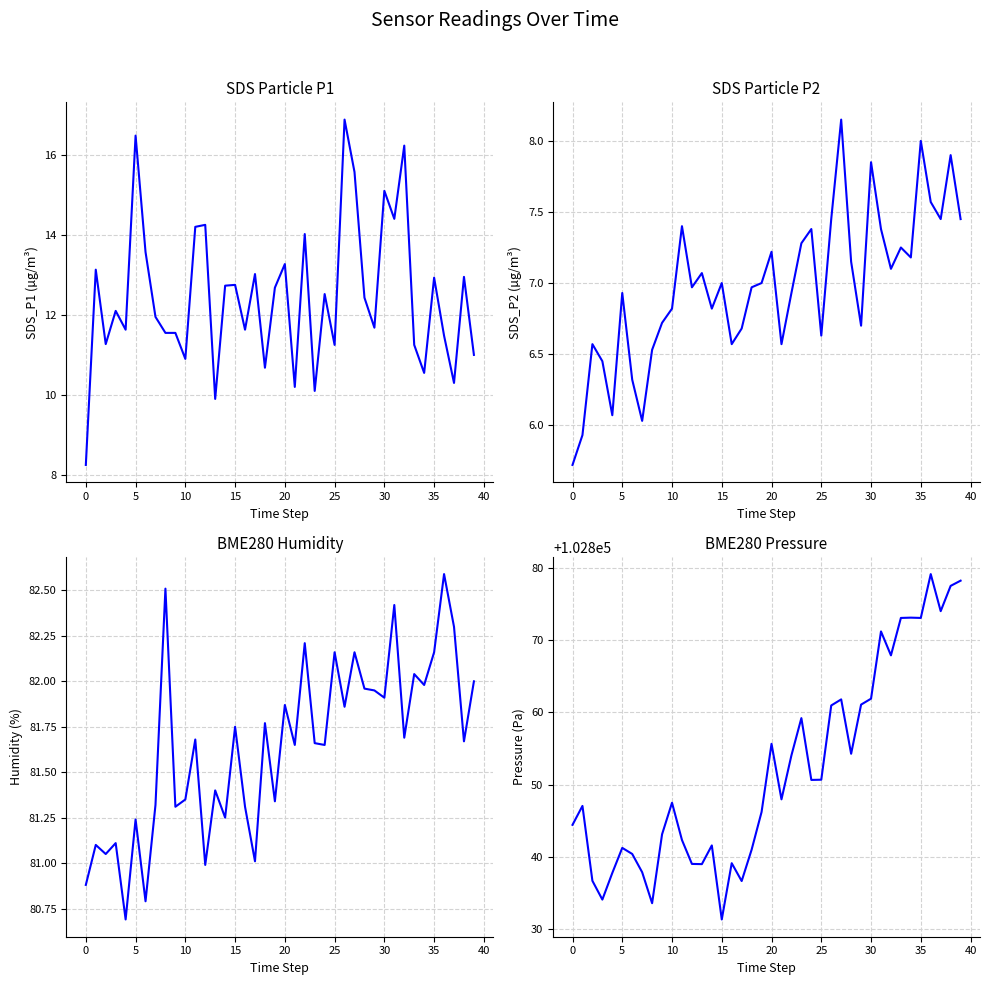

True or false: BME280_pressure and SDS_P1 cross at least once.

False